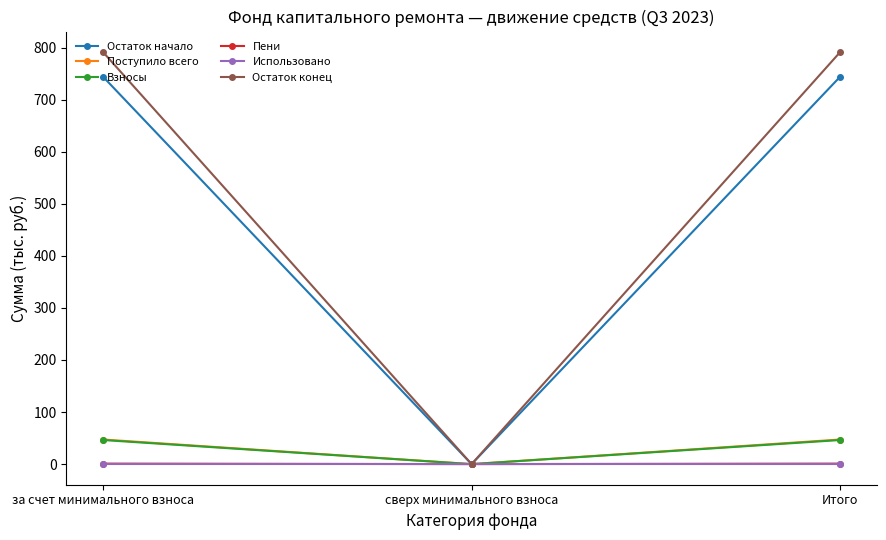

What is the label of the 1st point from the left?

за счет минимального взноса